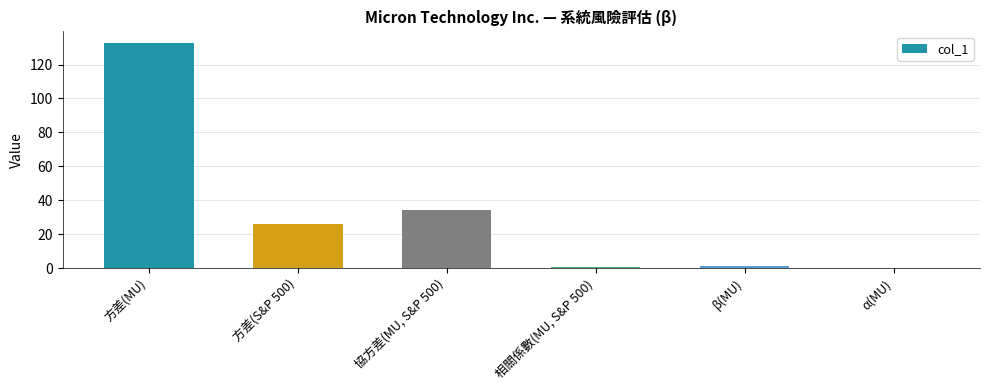

Is it true that the value at 方差(MU) is 207.1?

False